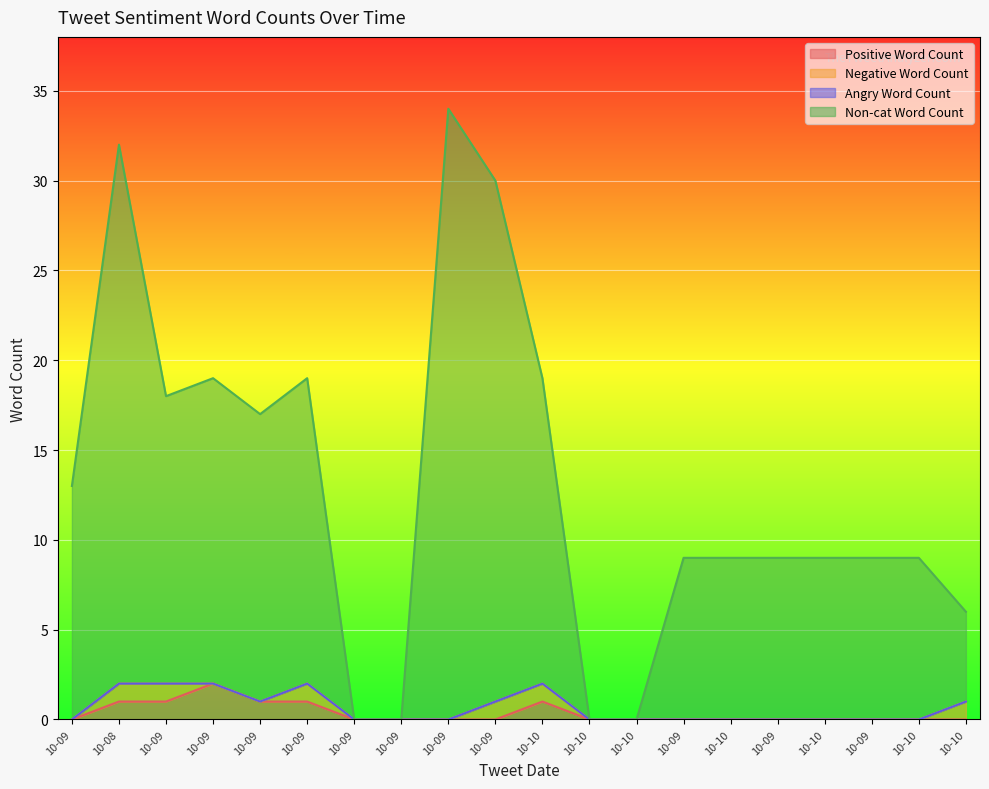

The Positive Word Count series shows 0 at 10-10. True or false?

True